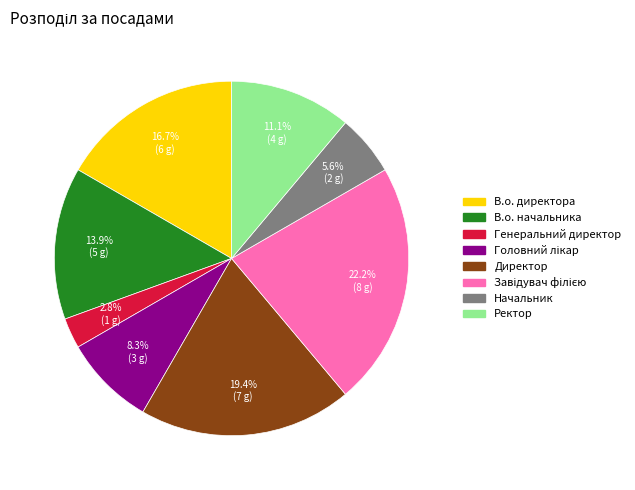

Does any single category account for the majority?

No